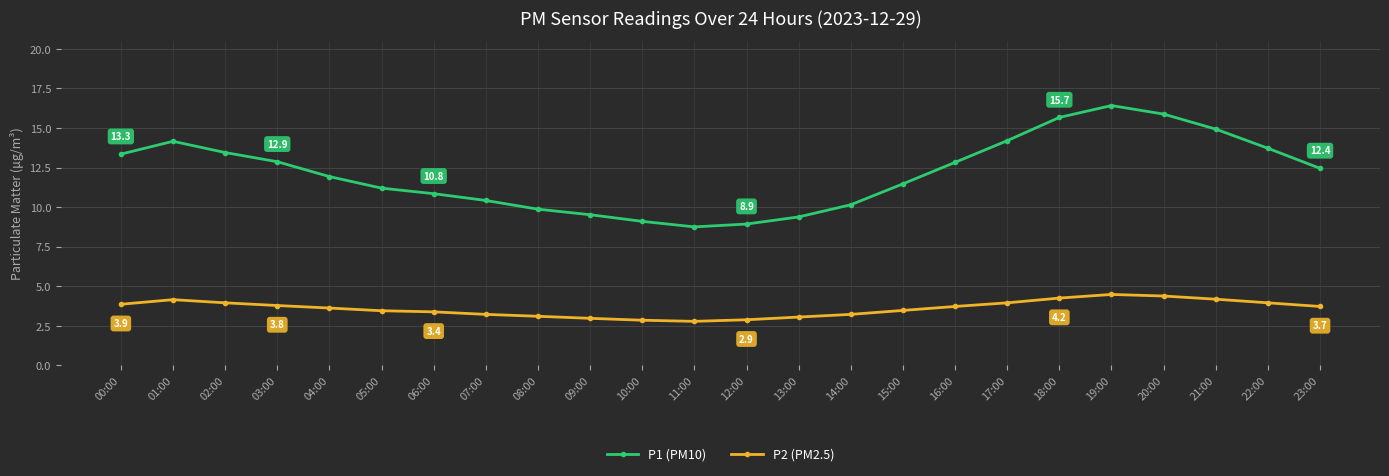

What value does the P1 (PM10) series have at 14:00?

10.2